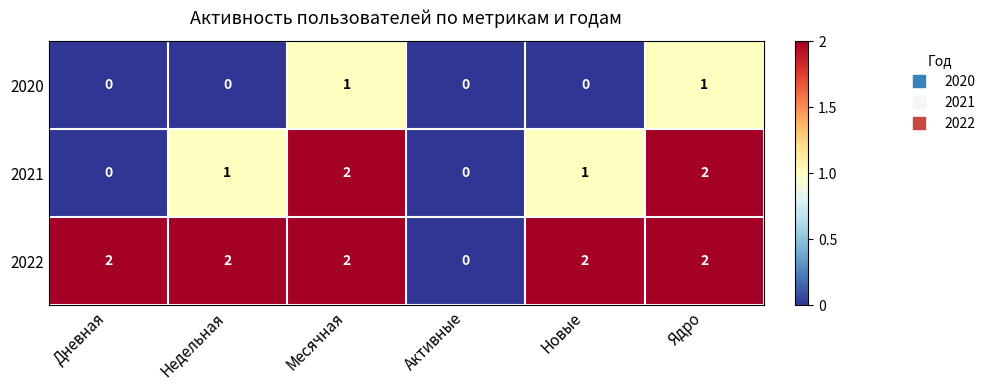

Between Дневная and Ядро, which series saw the biggest shift?

2021